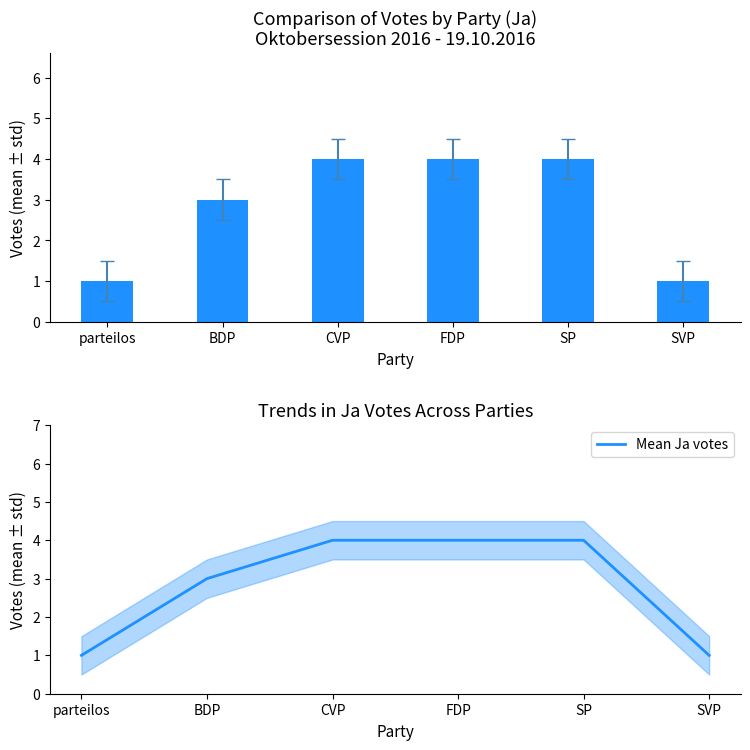

Which series has the largest total across all categories?

Ja (votes per party)